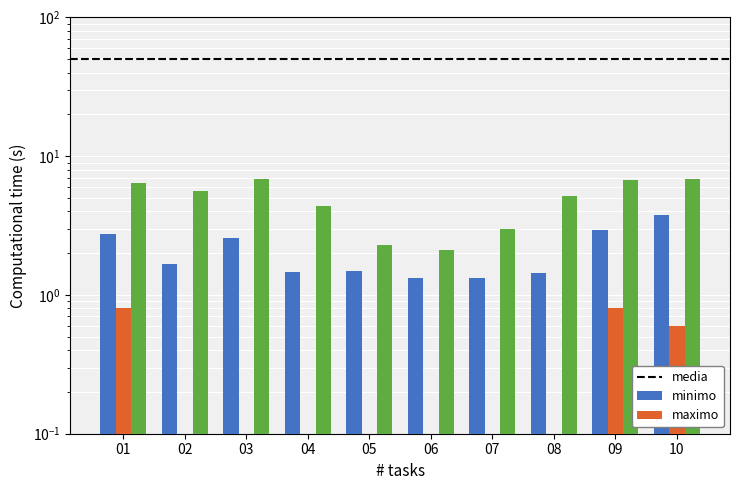

Which series has the largest range (max minus min)?

maximo